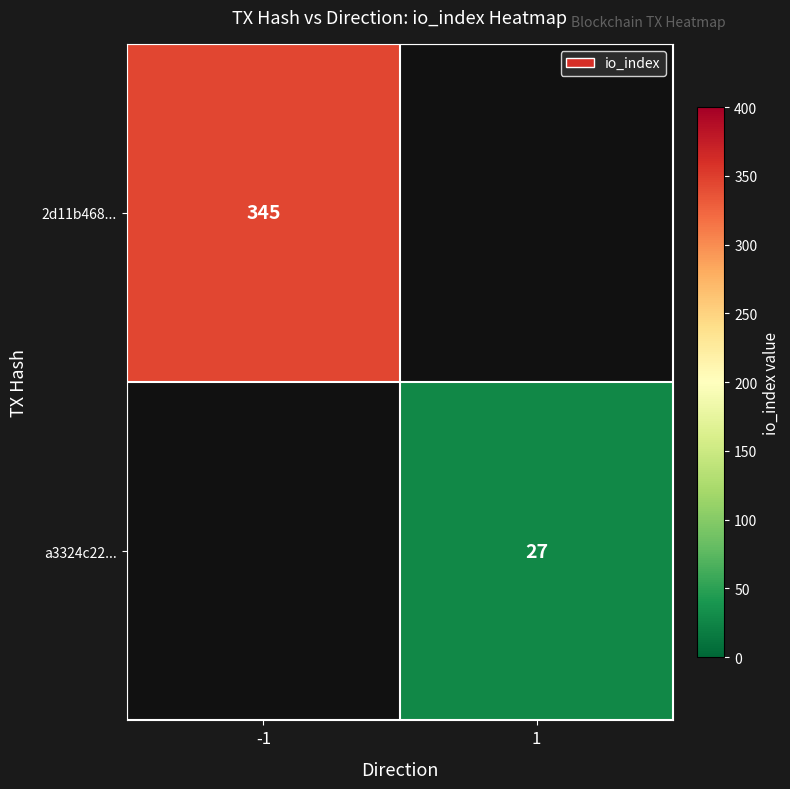

What is the smallest value displayed?

27.0